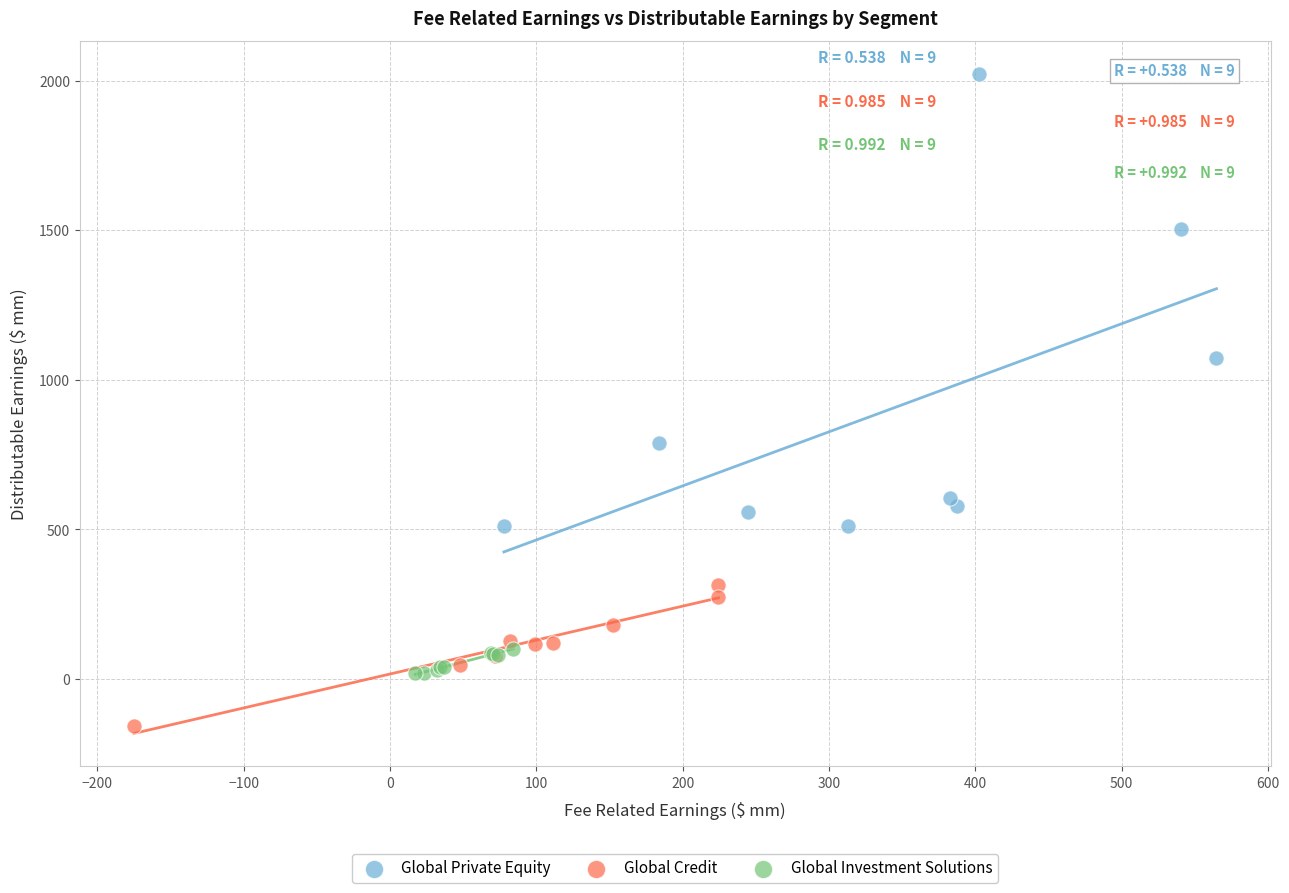

Which series reaches the maximum Y coordinate?

Global Private Equity